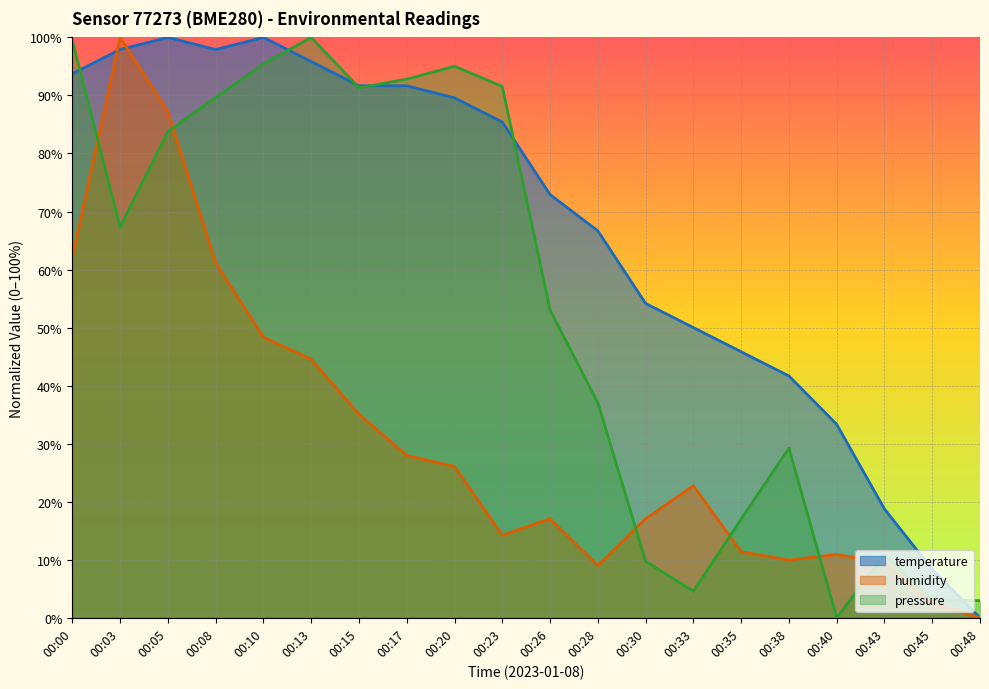

Which series ends up on top after the final intersection of temperature and pressure_norm?

pressure_norm